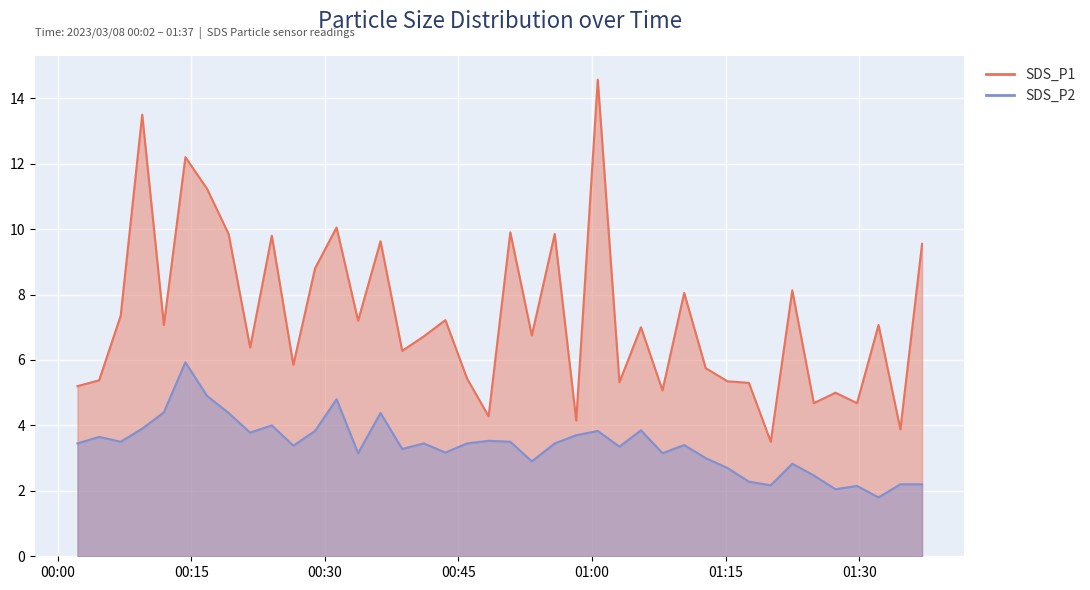

True or false: SDS_P2 and SDS_P1 intersect in this chart.

False